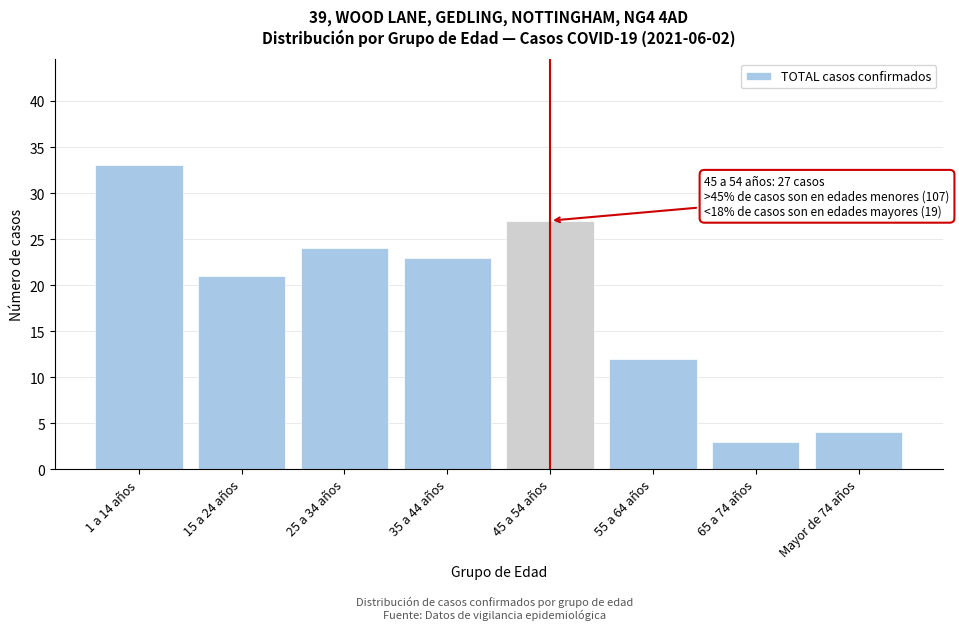

Reading left to right, what are all the values shown in this chart?

33	21	24	23	27	12	3	4